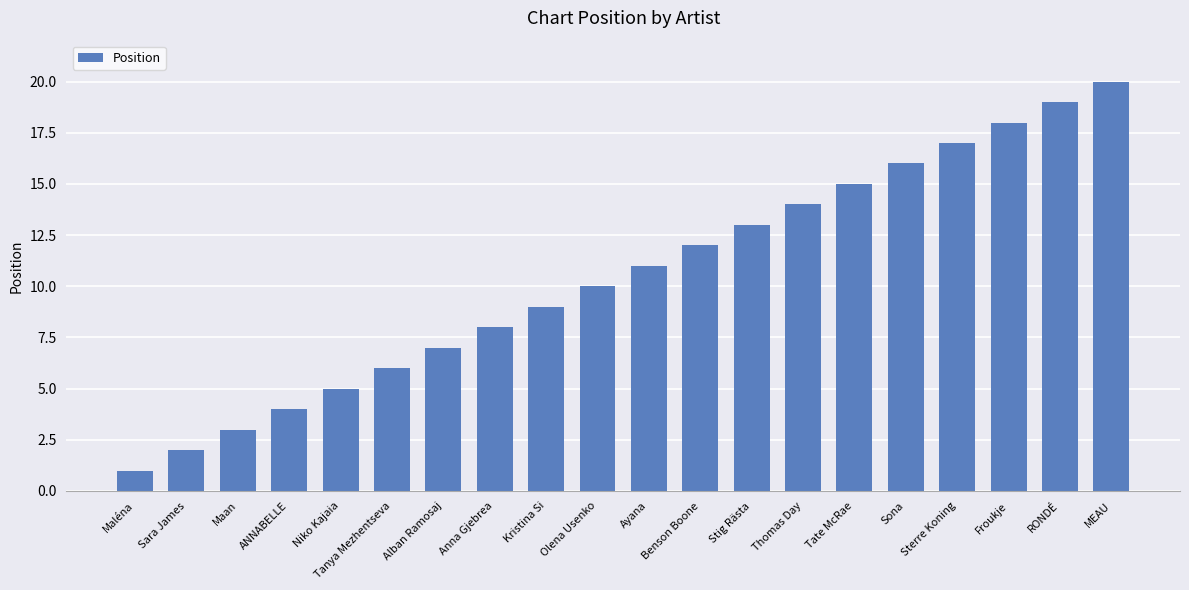

Which has a higher value, Tate McRae or Olena Usenko?

Tate McRae